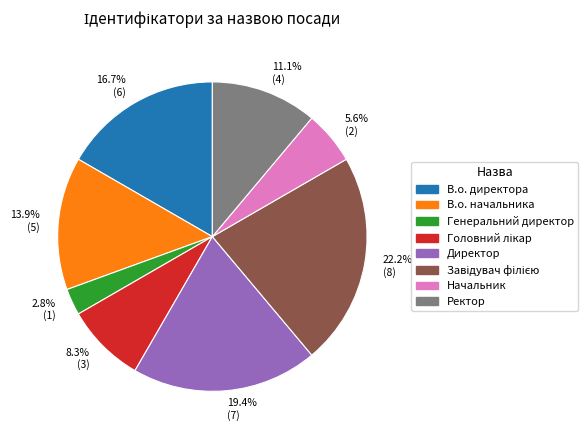

What percentage is NOT represented by Ректор?

88.9%